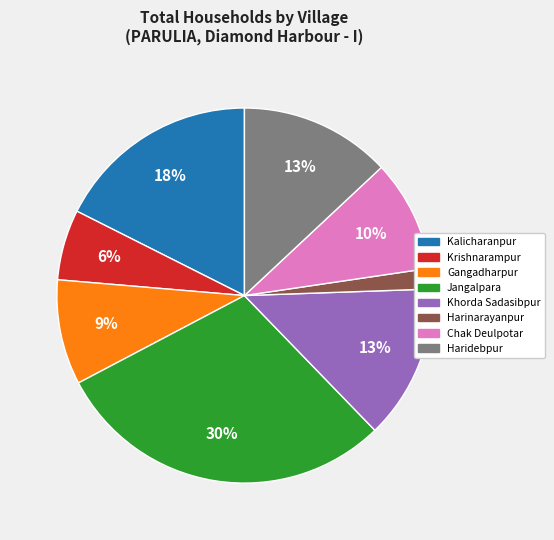

True or false: Harinarayanpur accounts for 2% of the total.

True